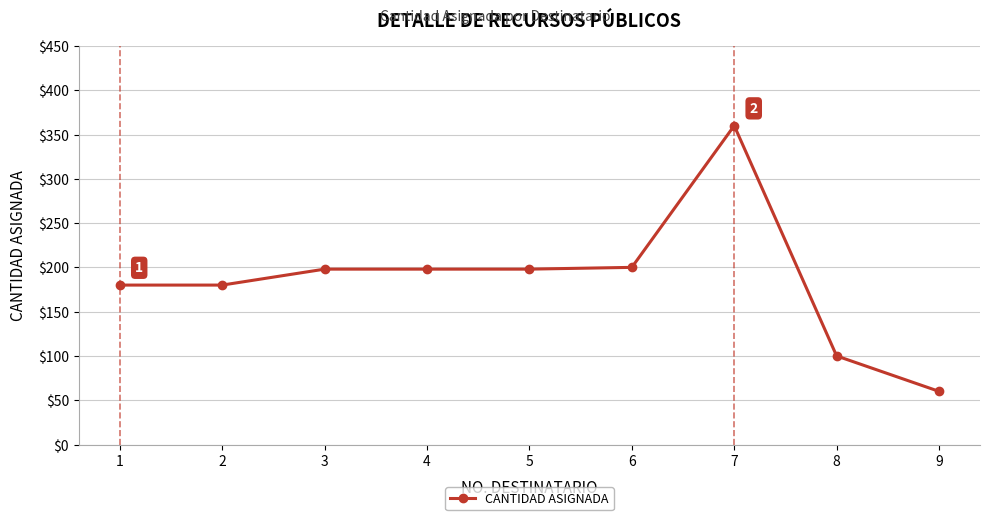

What is the difference between the values at 8 and 7?

260